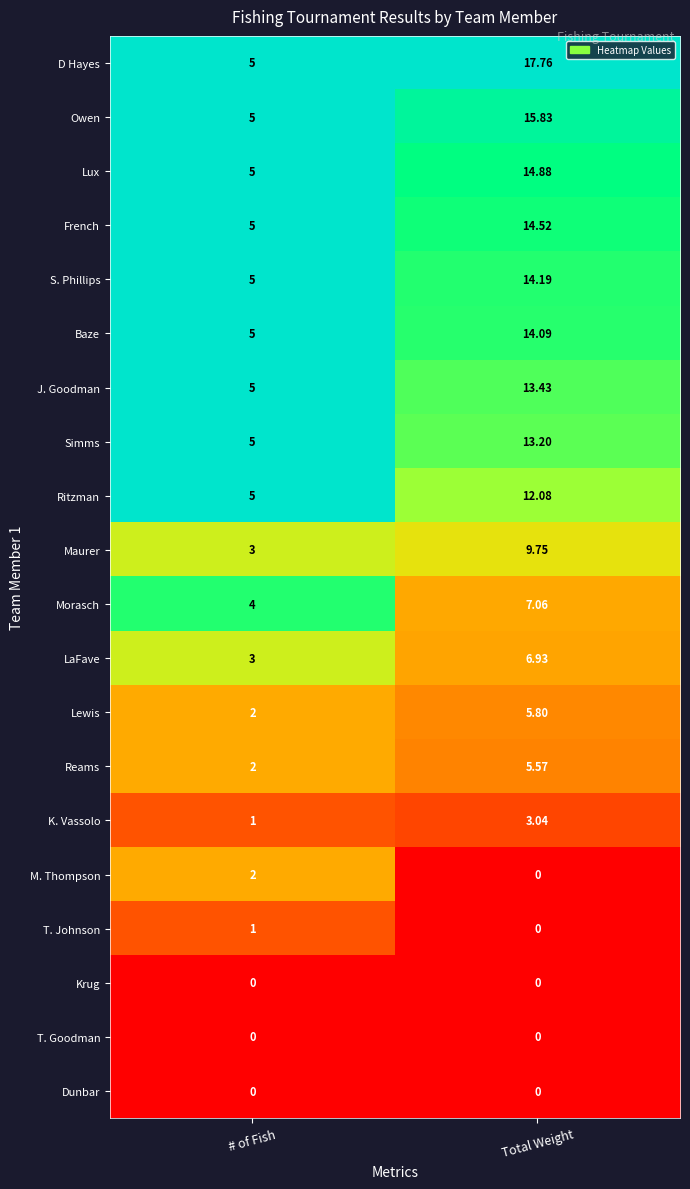

How many categories are shown in the chart?

2